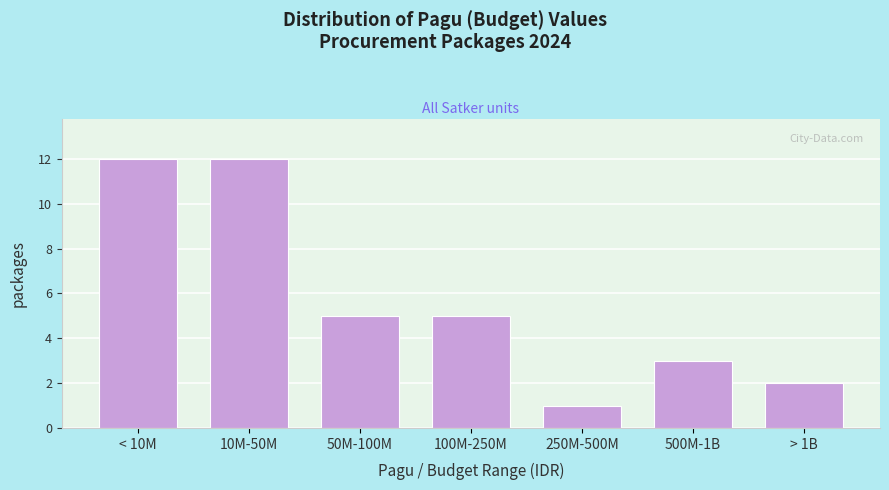

Reading left to right, extract all data points from this chart.

12	12	5	5	1	3	2